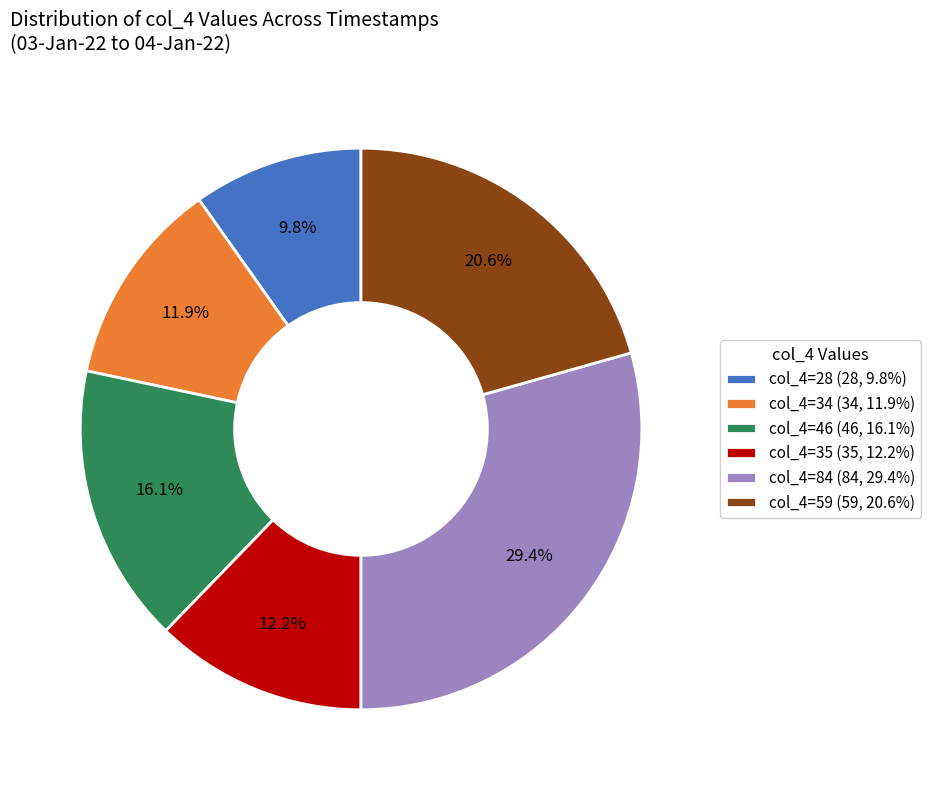

What portion of the pie excludes col_4=46 (46, 16.1%)?

83.9%